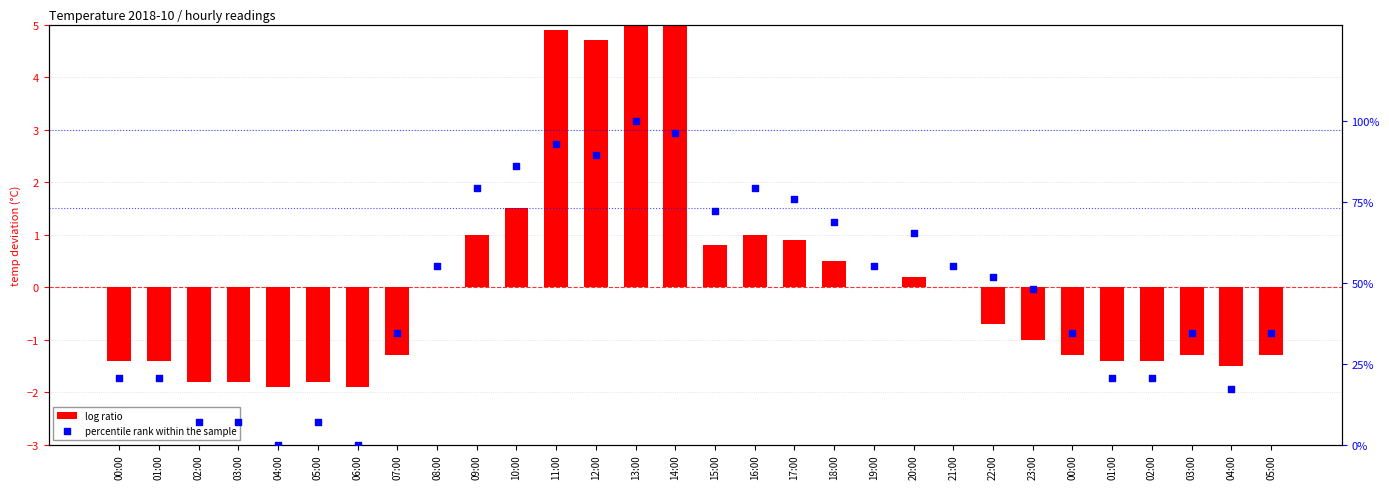

What is the total value across all series at 04:00?

-1.9